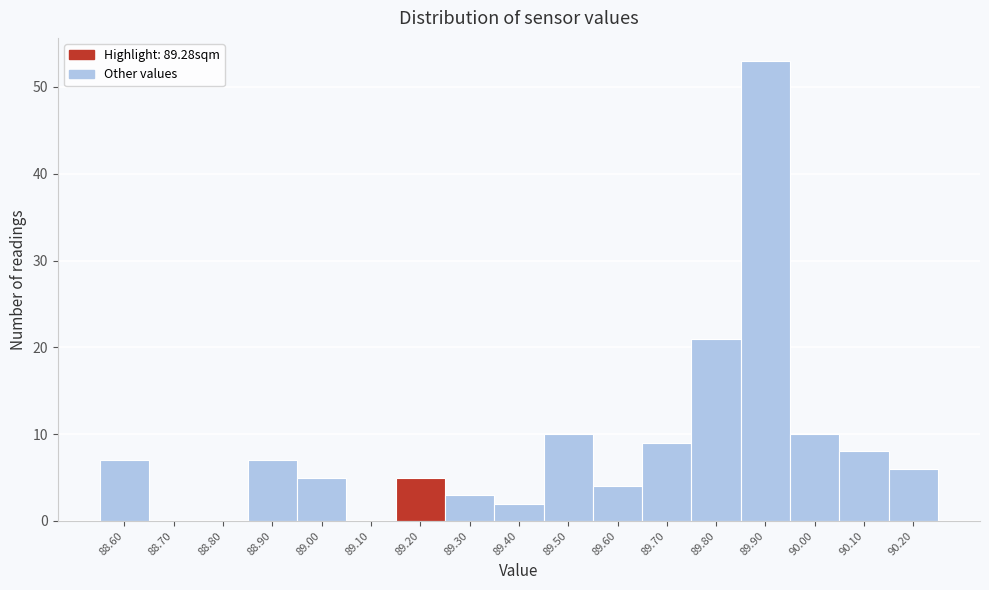

Reading left to right, extract all data points from this chart.

88.60=7	88.70=0	88.80=0	88.90=7	89.00=5	89.10=0	89.20=5	89.30=3	89.40=2	89.50=10	89.60=4	89.70=9	89.80=21	89.90=53	90.00=10	90.10=8	90.20=6